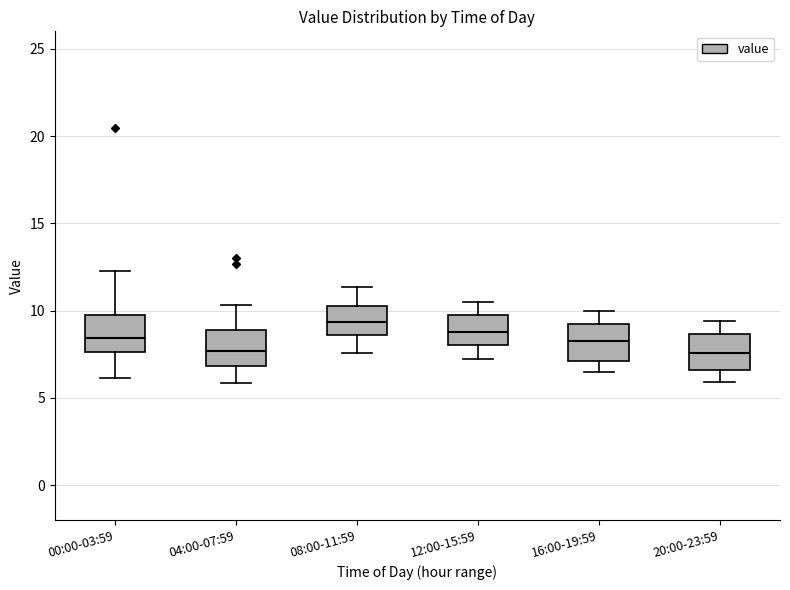

Reading left to right, read every box against the y-axis: the position of its median line, the range the box covers, and the ends of its whiskers. The values are not printed on the chart, so give them approximately, as read against the axis.

00:00-03:59: median 8.5, box 7.5 to 10.0, whiskers 6.0 to 12.5
04:00-07:59: median 7.5, box 7.0 to 9.0, whiskers 6.0 to 10.5
08:00-11:59: median 9.5, box 8.5 to 10.0, whiskers 7.5 to 11.5
12:00-15:59: median 9.0, box 8.0 to 9.5, whiskers 7.0 to 10.5
16:00-19:59: median 8.5, box 7.0 to 9.5, whiskers 6.5 to 10.0
20:00-23:59: median 7.5, box 6.5 to 8.5, whiskers 6.0 to 9.5